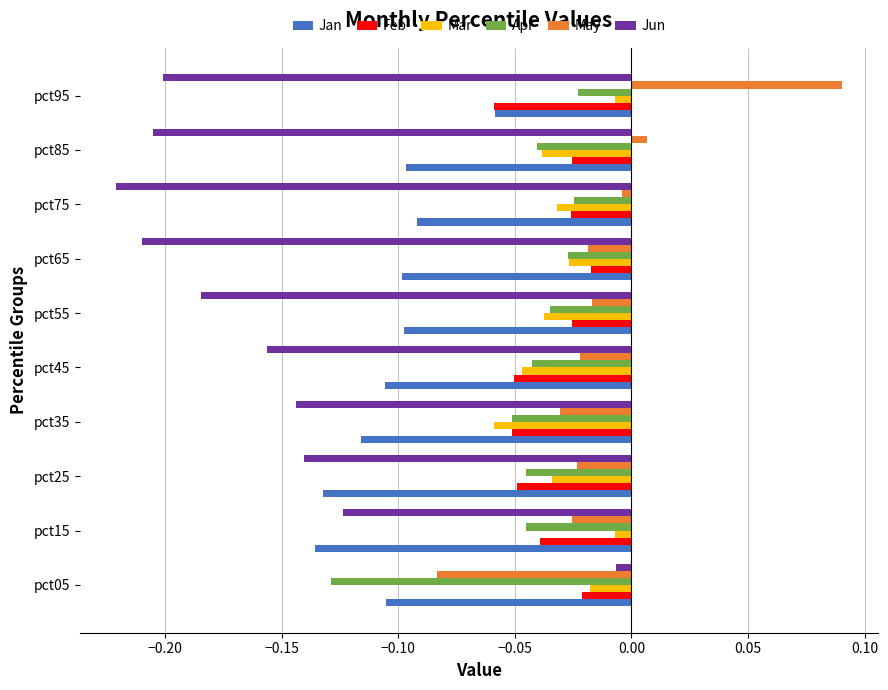

The Jan series shows -0.1 at pct25. True or false?

True